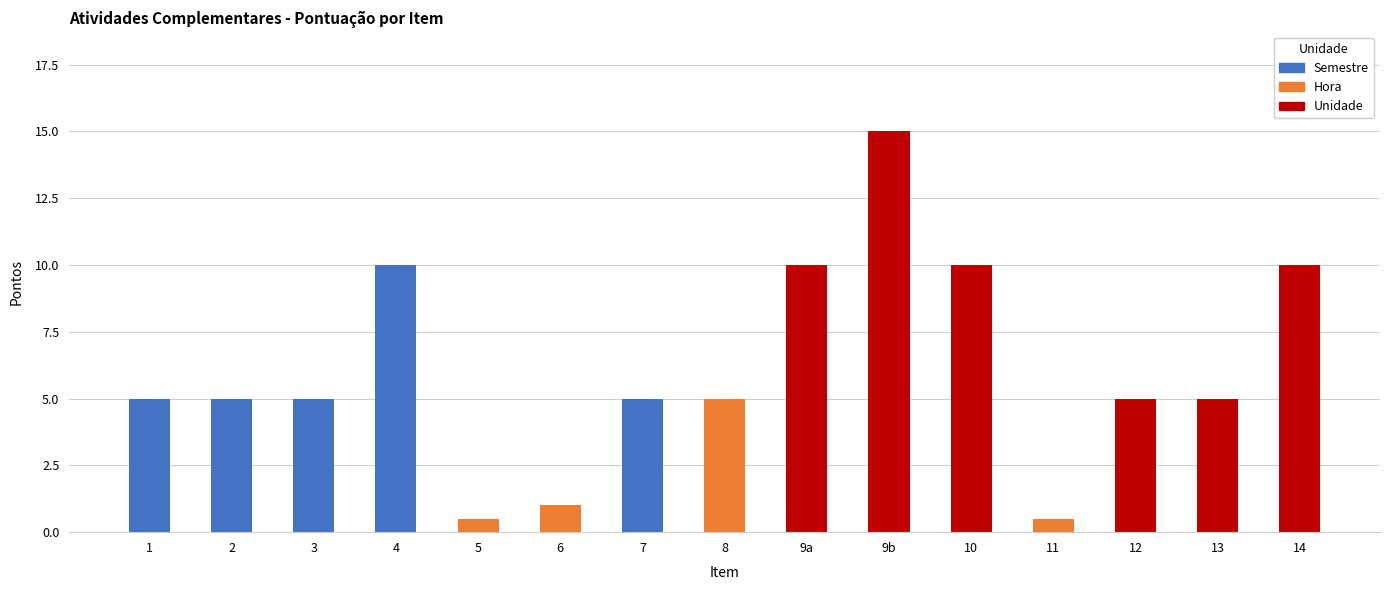

What is the ratio of the value at 7 to the value at 13?

1.0